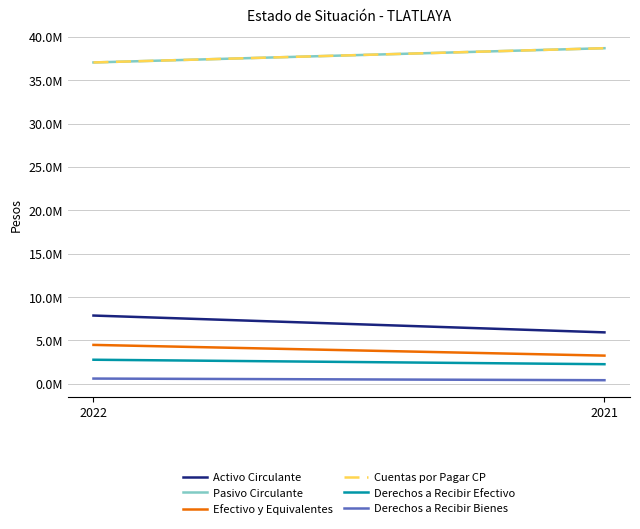

Which series has the largest range (max minus min)?

Activo Circulante